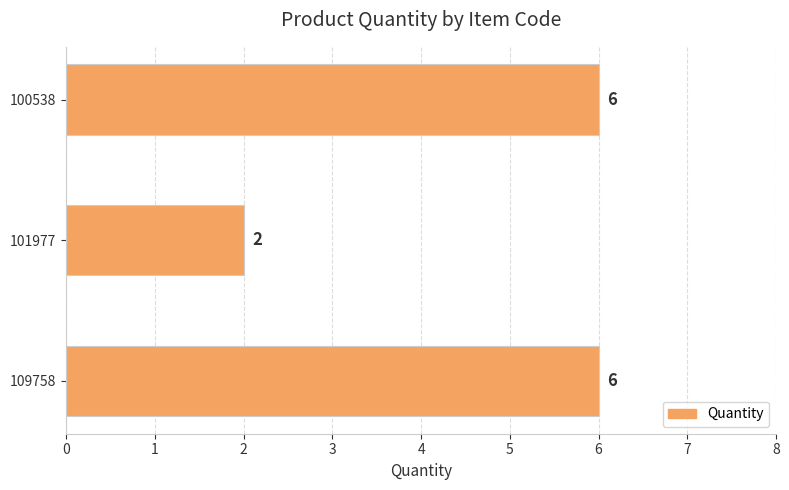

The value at 101977 is 2. True or false?

True